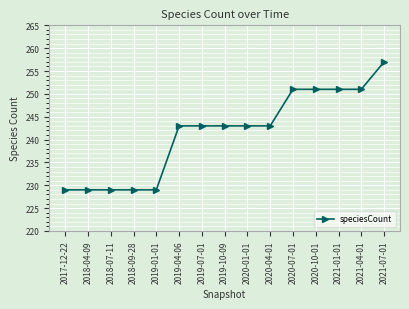

Between 2019-07-01 and 2017-12-22, which is larger?

2019-07-01